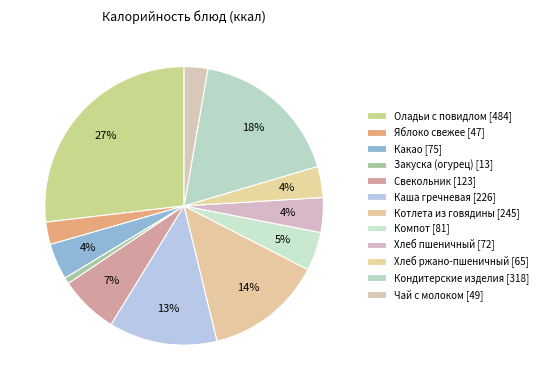

Rank the categories by value from highest to lowest.

Оладьи с повидлом, Кондитерские изделия, Котлета из говядины, Каша гречневая, Свекольник, Компот, Какао, Хлеб пшеничный, Хлеб ржано-пшеничный, Чай с молоком, Яблоко свежее, Закуска (огурец)